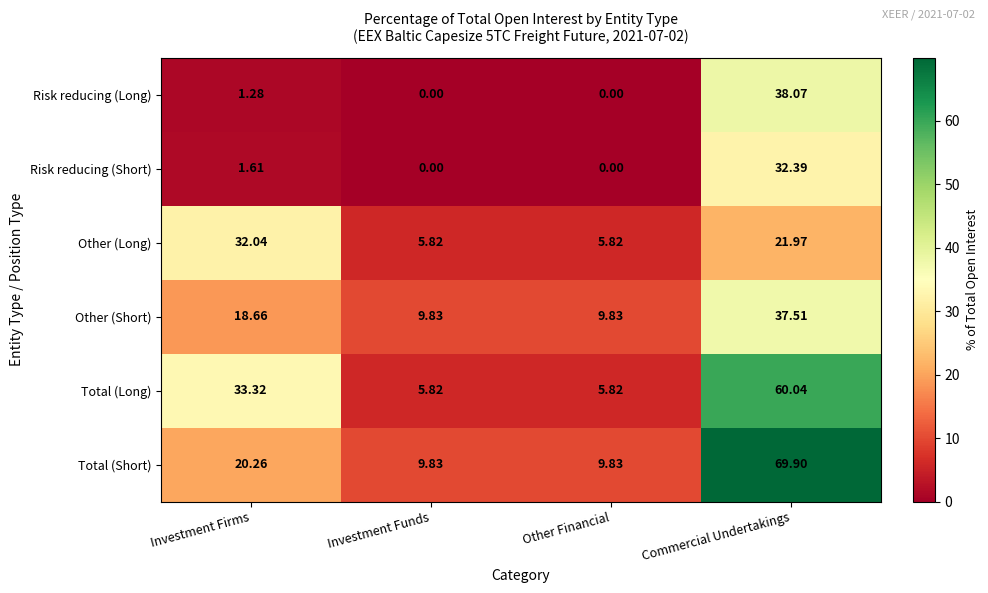

Which category has the highest value in the Risk reducing (Short) series?

Commercial Undertakings